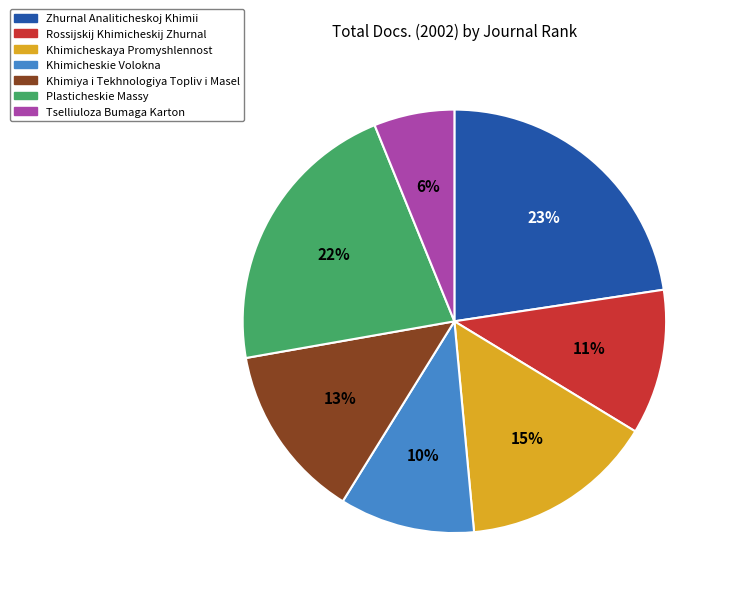

Does any single category account for the majority?

No